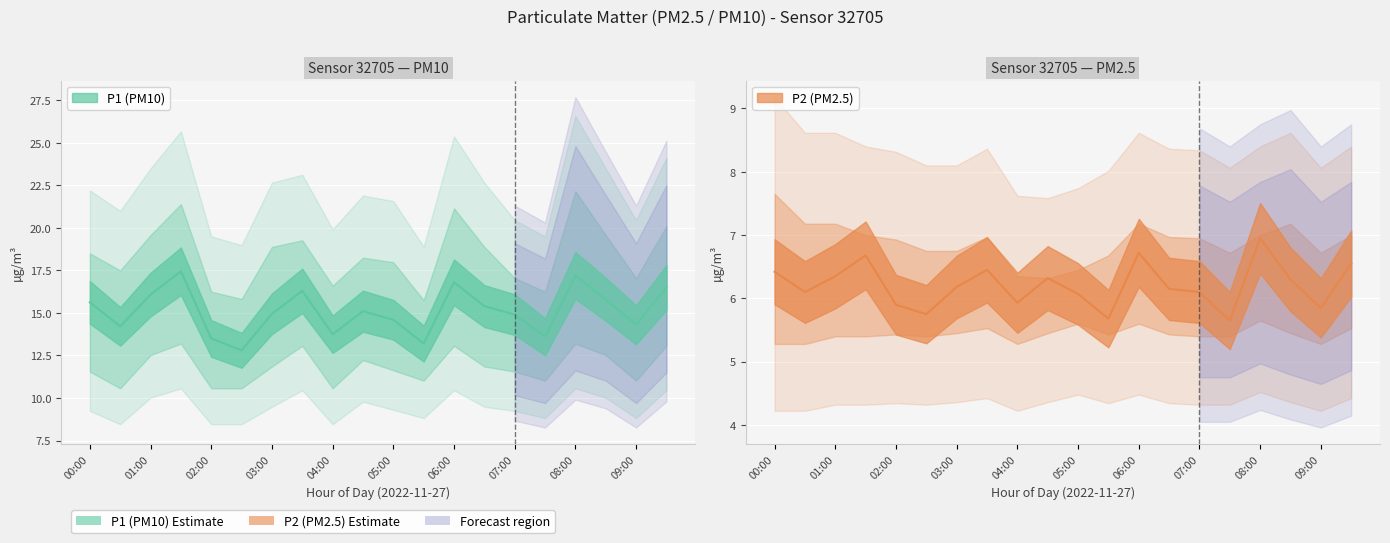

True or false: P1 and P2 intersect in this chart.

False